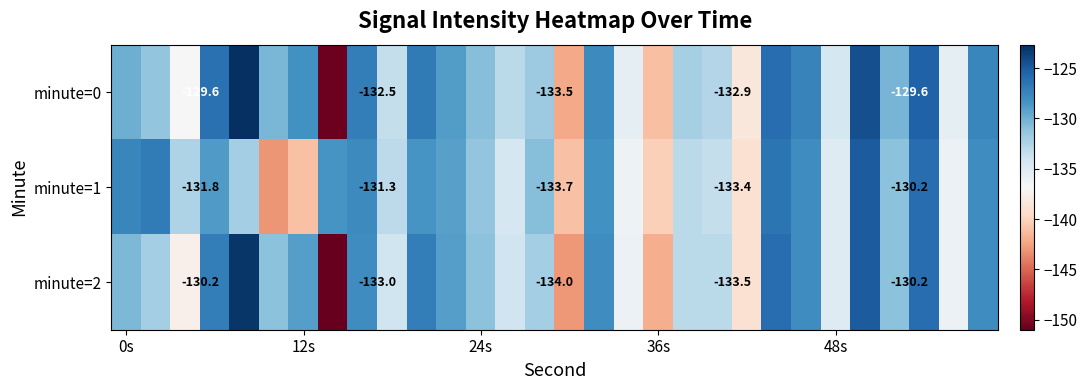

What is the difference between the second highest and minimum values in the minute=1 series?

17.0